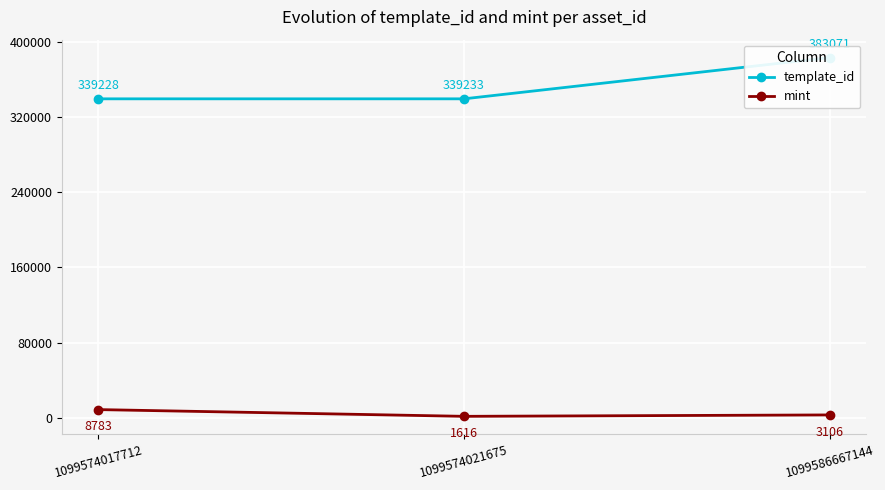

List the labels in order of template_id value, smallest first.

1099574017712, 1099574021675, 1099586667144